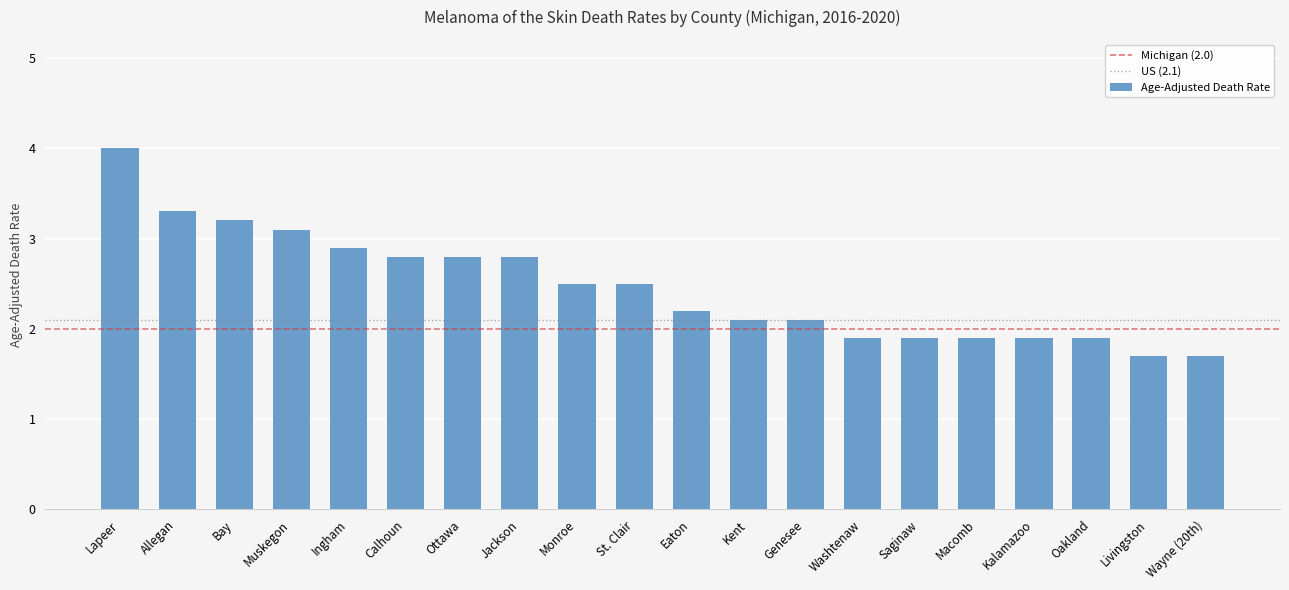

What is the ratio of the value at St. Clair to the value at Ingham?

0.9